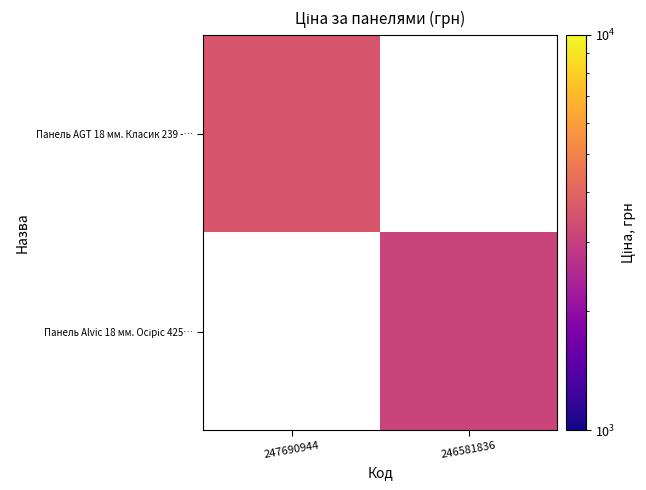

At how many categories does at least one series exceed 3466?

1